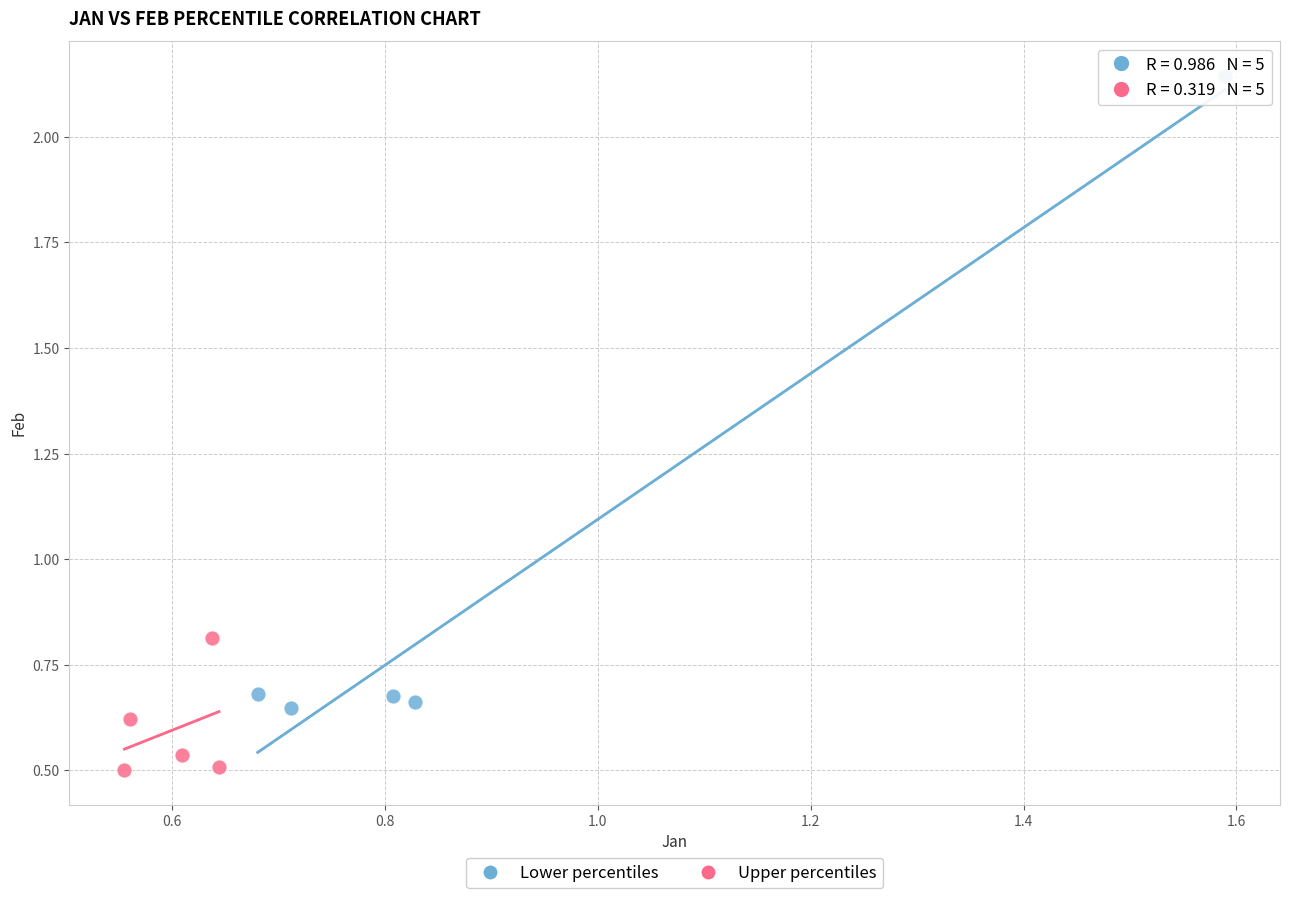

Which series contains the highest Y value?

Lower percentiles